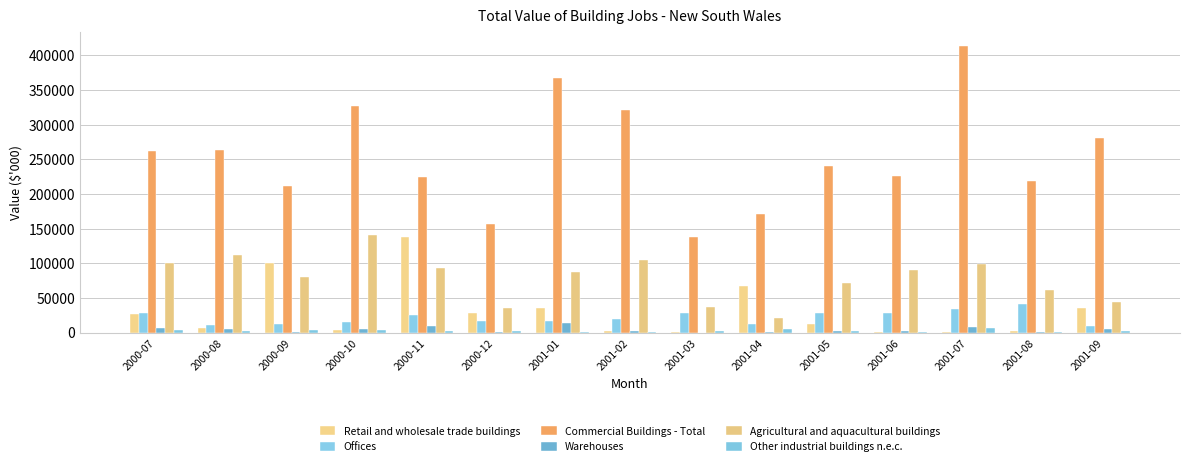

How many groups of bars are there?

15